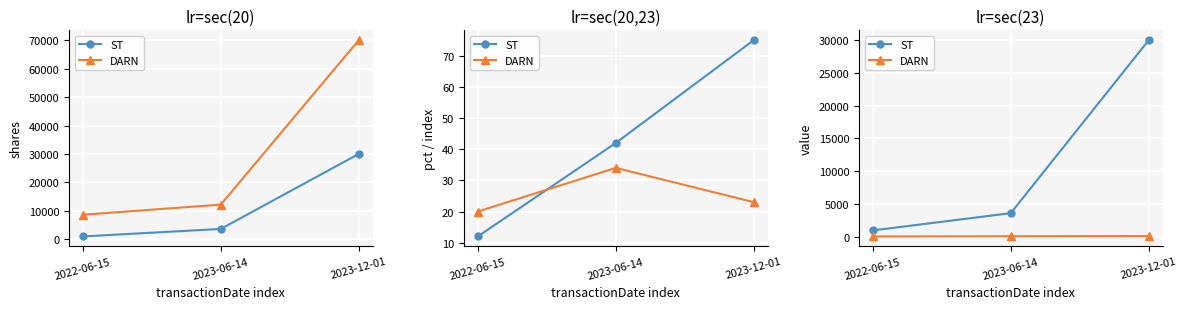

At which category is the sum across all series the highest?

2023-12-01